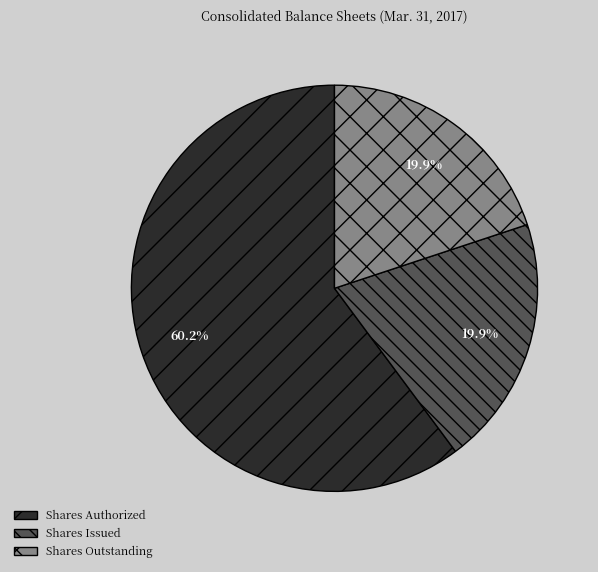

What portion of the pie excludes Shares Issued?

80.1%